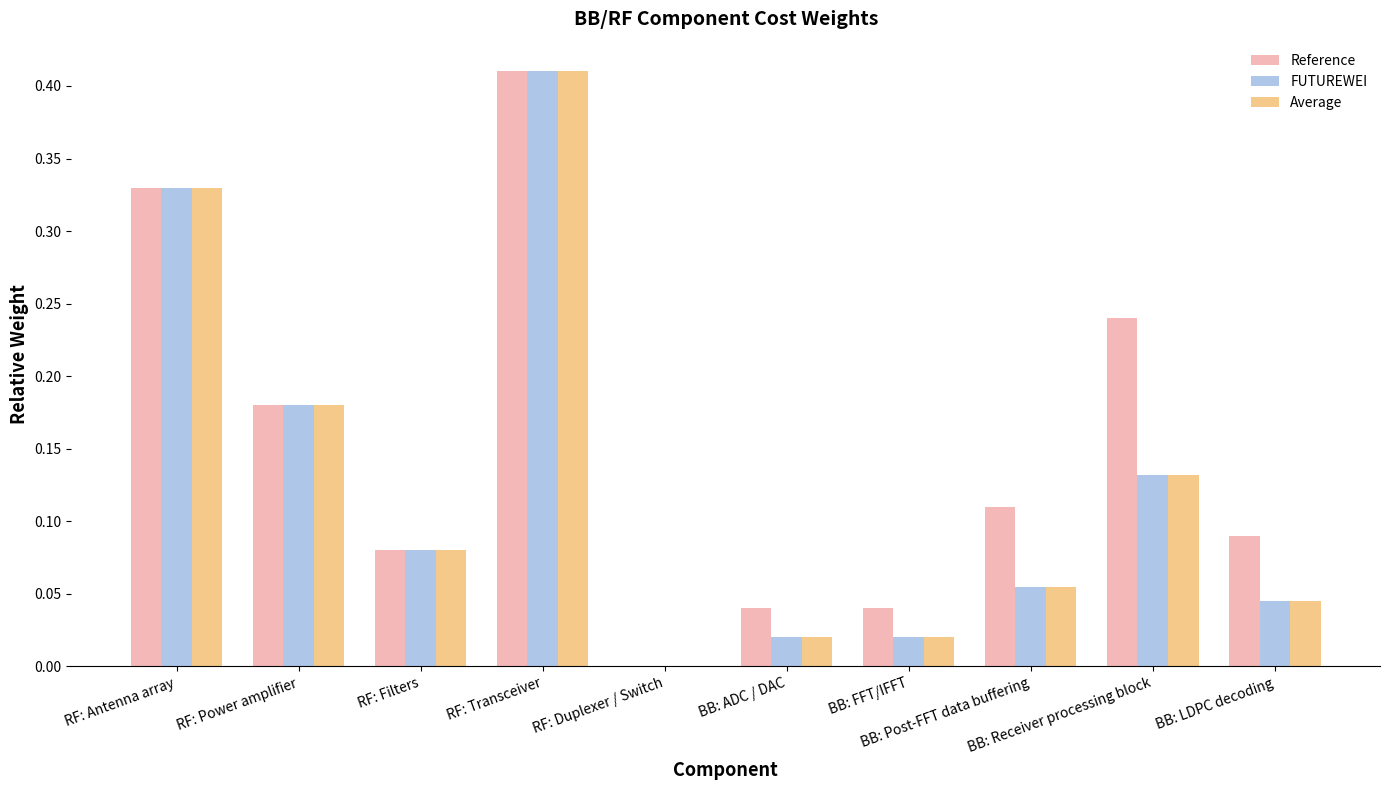

Which series has the largest total across all categories?

Reference